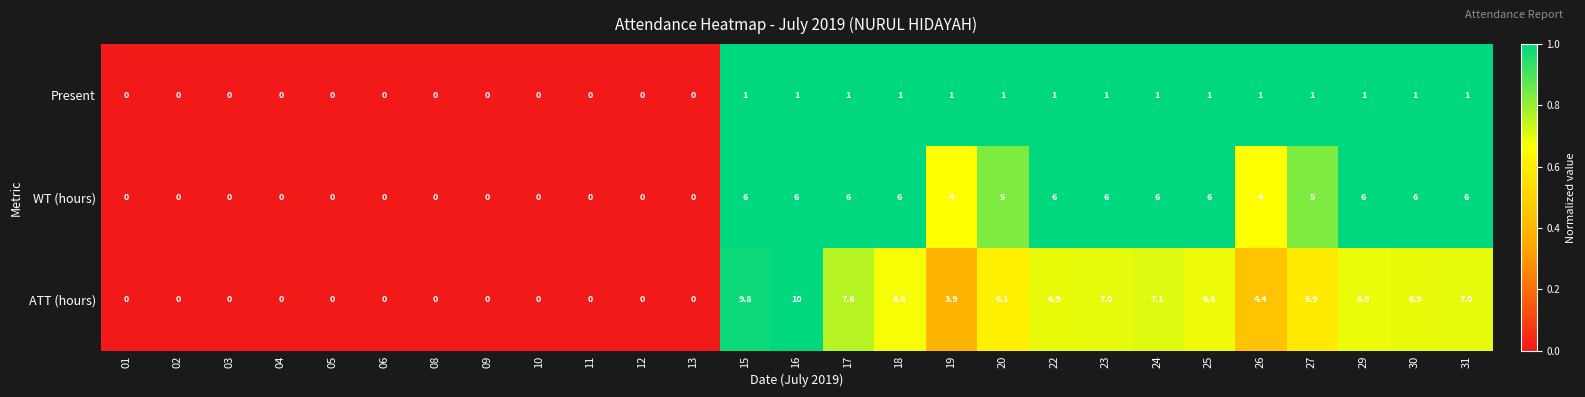

Is it true that WT (hours) equals 8.4 at 30?

False